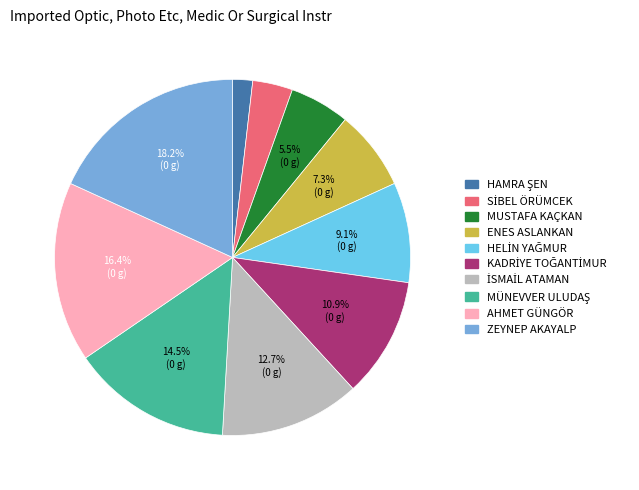

Is there a majority slice in this chart?

No